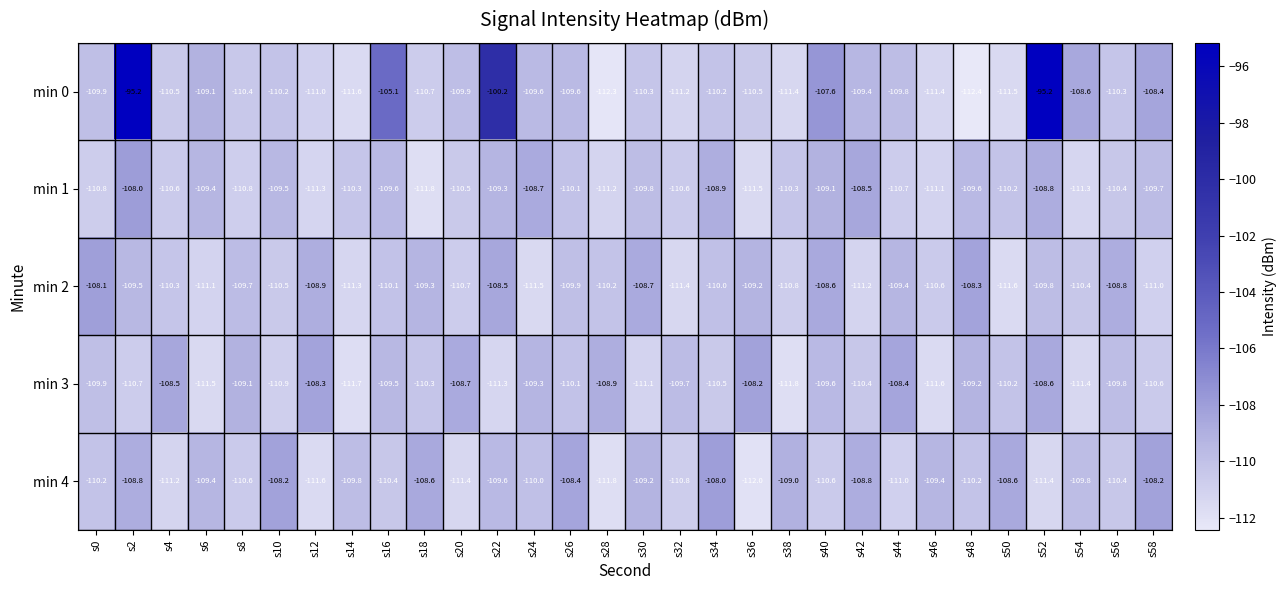

At s42, list the series in order from smallest to largest.

min 2, min 3, min 0, min 4, min 1